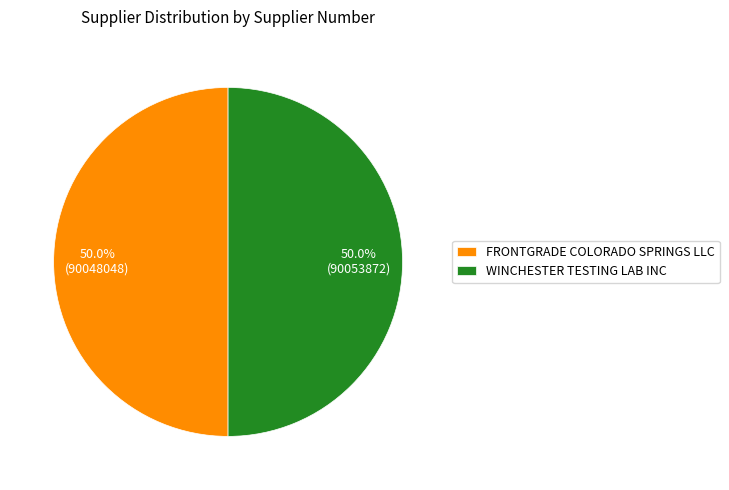

What is the ratio of the value at FRONTGRADE COLORADO SPRINGS LLC to the value at WINCHESTER TESTING LAB INC?

1.0